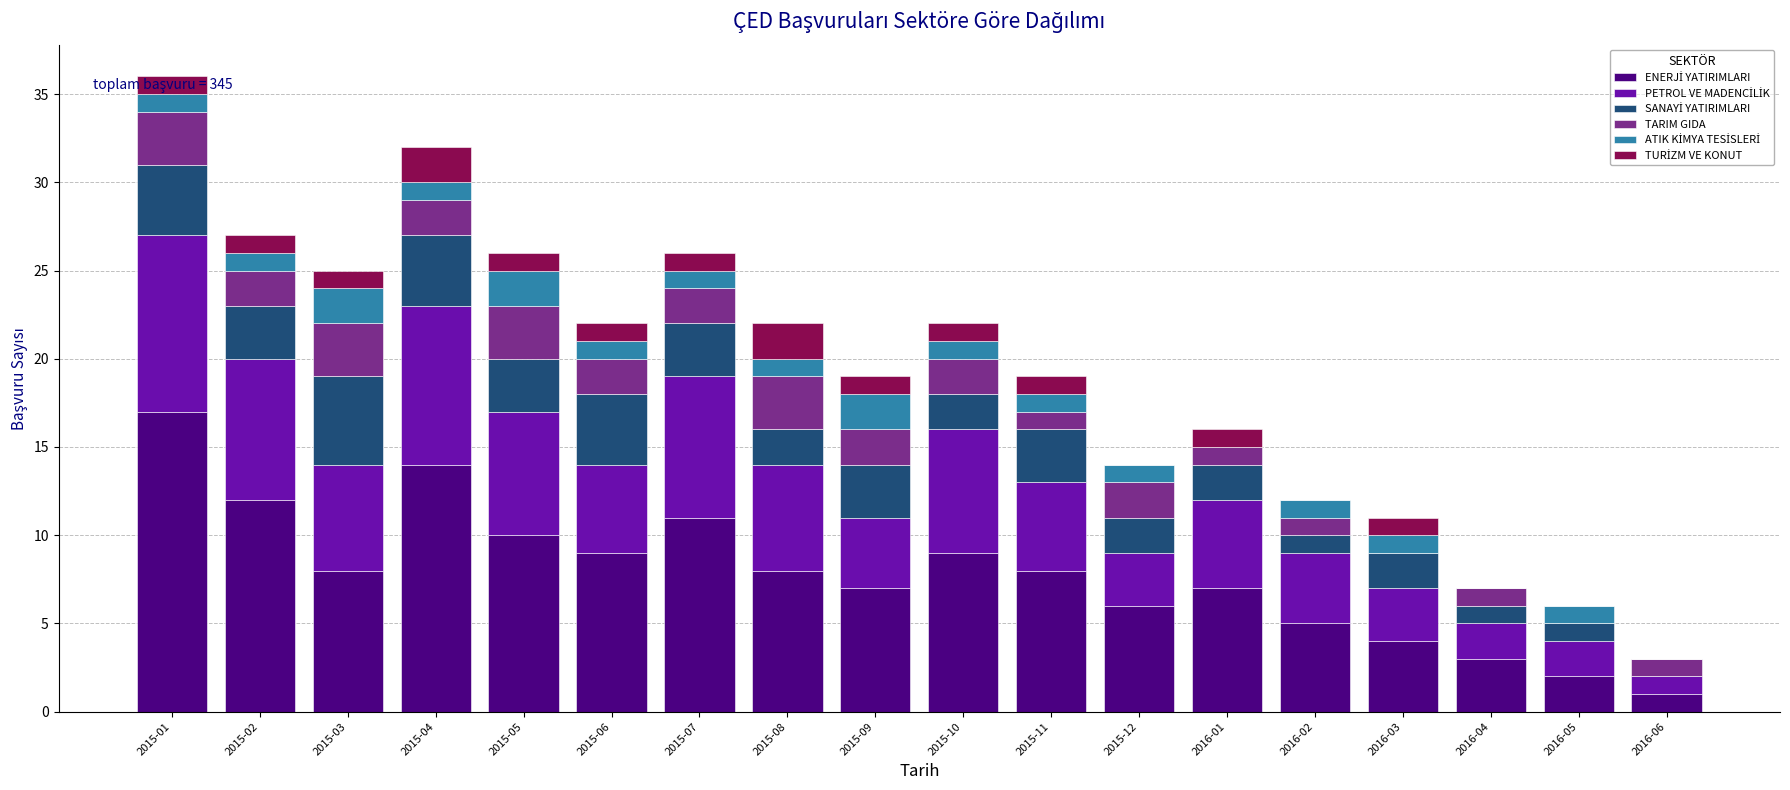

What is the total value across all series at 2016-05?

6